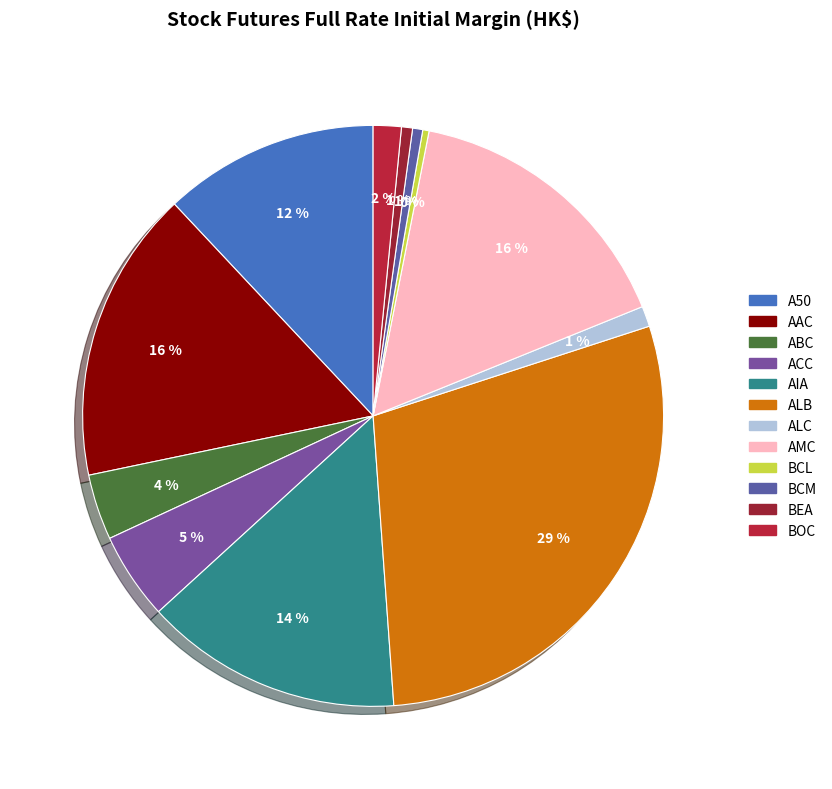

What percentage is NOT represented by ACC?

95.2%